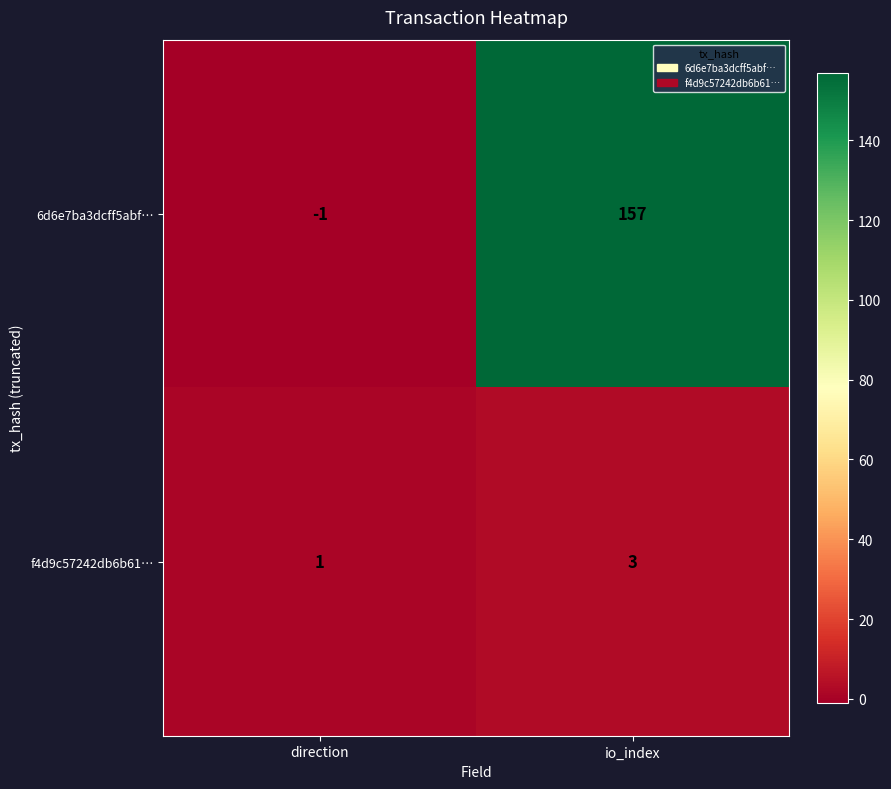

The value of 6d6e7ba3dcff5abf… at direction is -1. True or false?

True